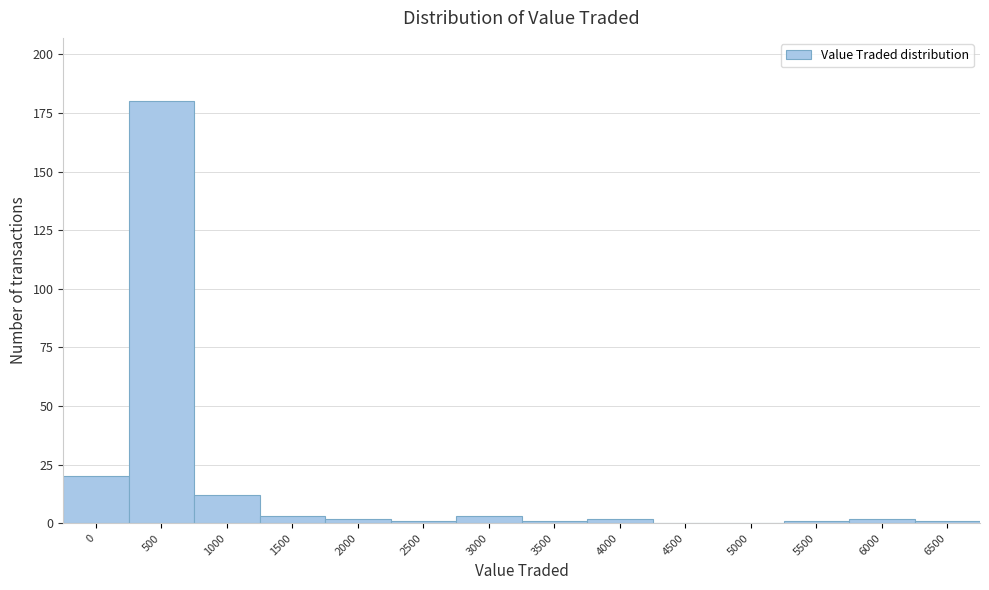

Reading left to right, list all the values displayed in this chart.

0=20	500=180	1000=12	1500=3	2000=2	2500=1	3000=3	3500=1	4000=2	4500=0	5000=0	5500=1	6000=2	6500=1